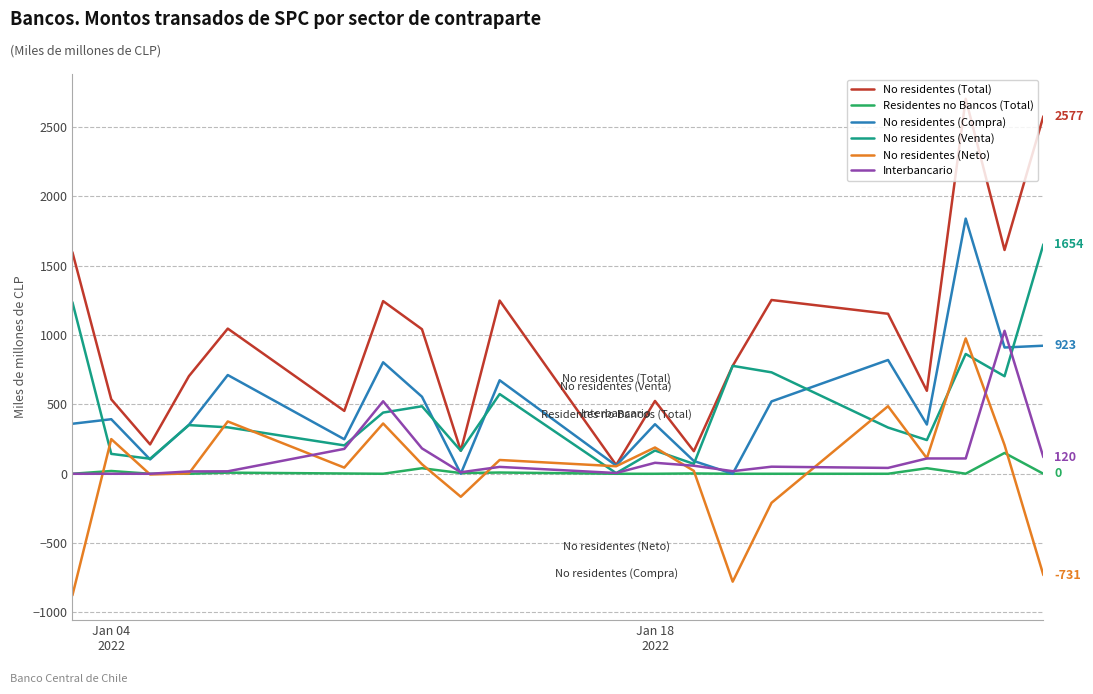

True or false: No residentes (Compra) and No residentes (Venta) cross at least once.

True